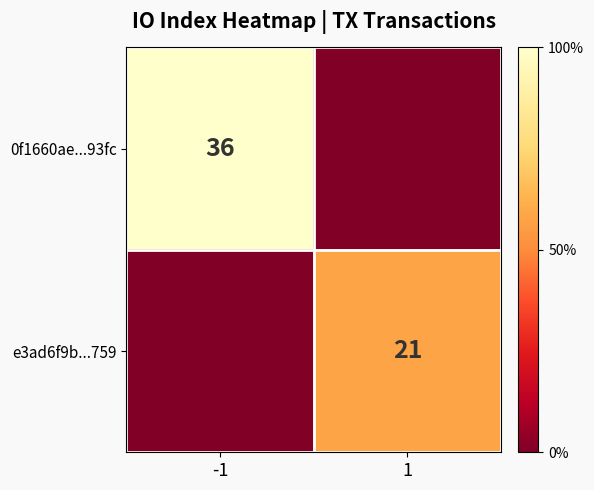

The value of e3ad6f9b...759 at 1 is 33. True or false?

False